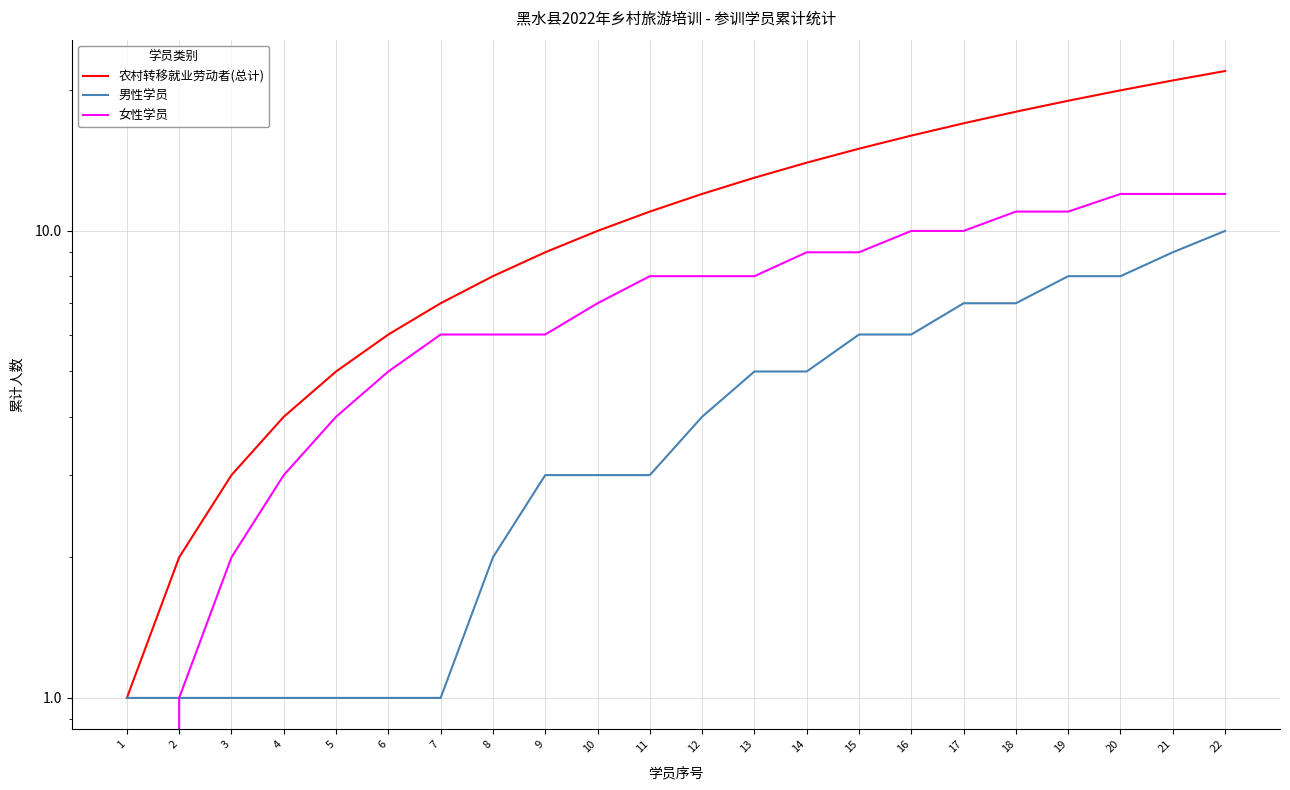

How many lines are shown in the chart?

3